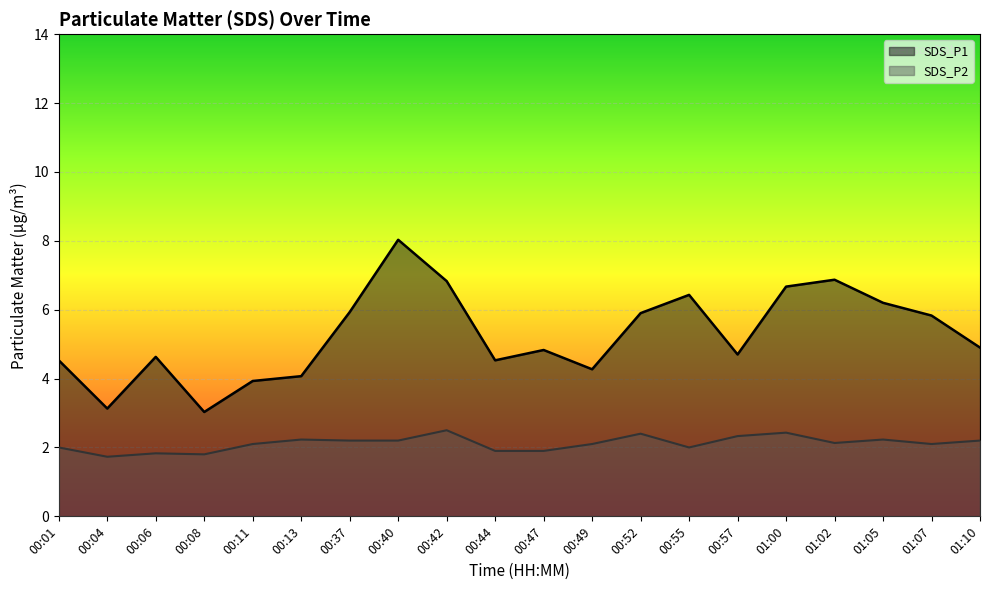

What is the difference between the highest and lowest values at 00:13?

1.8